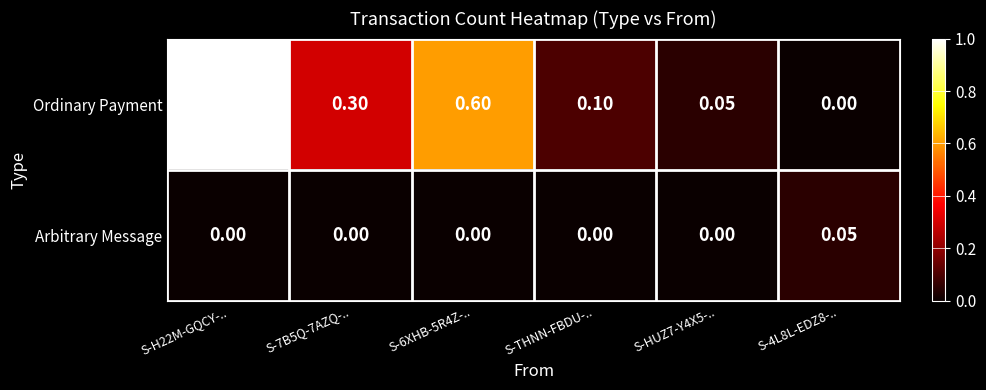

List the series in order of their overall mean, lowest first.

Arbitrary Message, Ordinary Payment